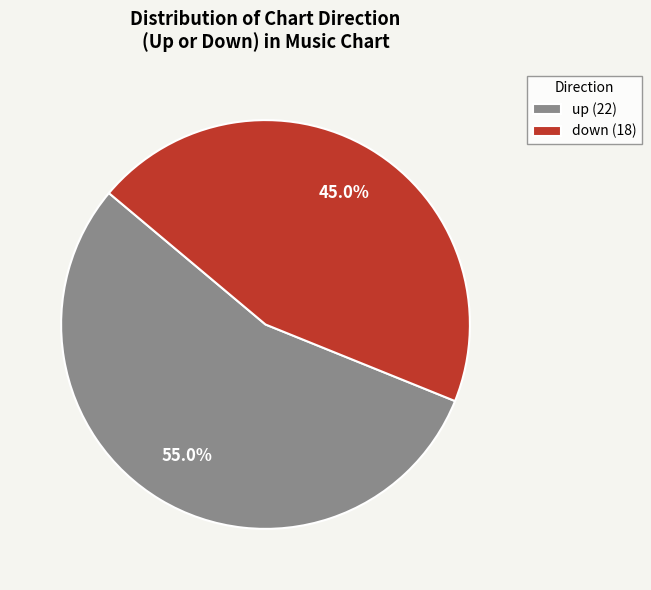

What percentage is NOT represented by up (22)?

45.0%